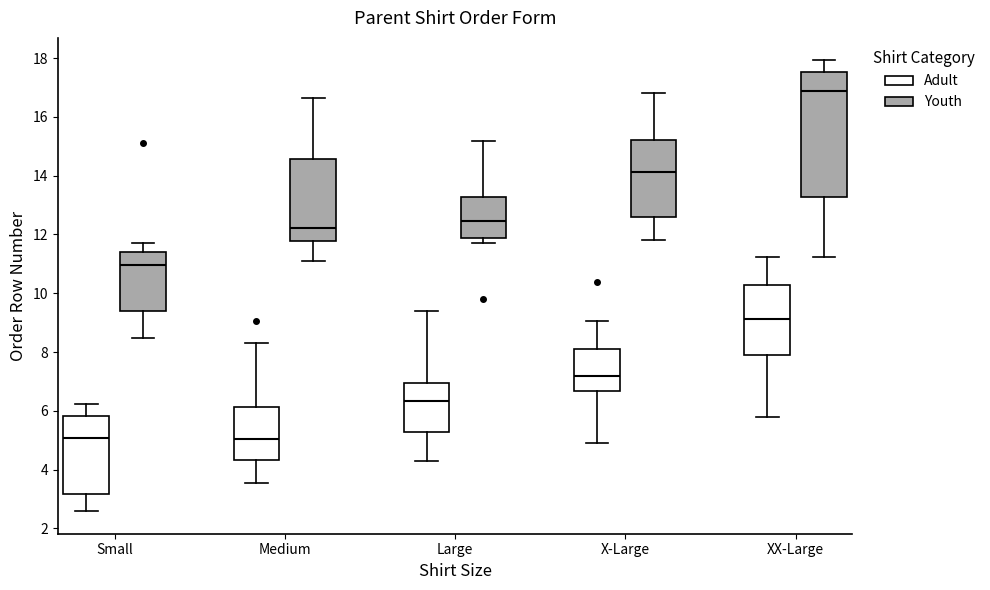

Reading left to right, transcribe this box plot: for each box, give where its median line is, the range the box spans, and where its two whiskers end, as read against the y-axis. The values are not printed on the chart, so give them approximately, as read against the axis.

Small (Adult): median 5.0, box 3.2 to 5.8, whiskers 2.6 to 6.2
Small (Youth): median 11.0, box 9.4 to 11.4, whiskers 8.4 to 11.8
Medium (Adult): median 5.0, box 4.4 to 6.2, whiskers 3.6 to 8.4
Medium (Youth): median 12.2, box 11.8 to 14.6, whiskers 11.0 to 16.6
Large (Adult): median 6.4, box 5.2 to 7.0, whiskers 4.2 to 9.4
Large (Youth): median 12.4, box 11.8 to 13.2, whiskers 11.6 to 15.2
X-Large (Adult): median 7.2, box 6.6 to 8.2, whiskers 5.0 to 9.0
X-Large (Youth): median 14.2, box 12.6 to 15.2, whiskers 11.8 to 16.8
XX-Large (Adult): median 9.2, box 8.0 to 10.2, whiskers 5.8 to 11.2
XX-Large (Youth): median 16.8, box 13.2 to 17.6, whiskers 11.2 to 18.0